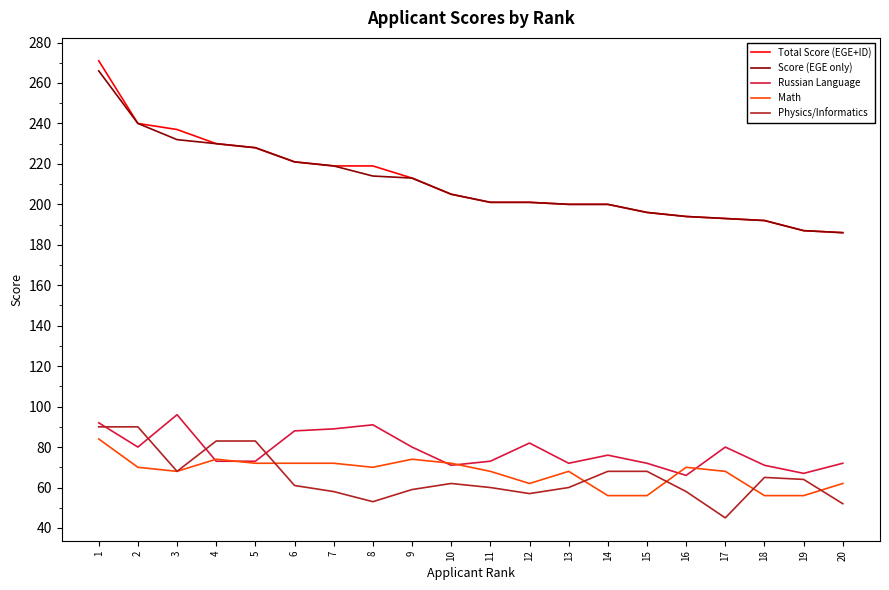

List the series in order of their peak value, highest first.

Total Score (EGE+ID), Score (EGE only), Russian Language, Physics/Informatics, Math